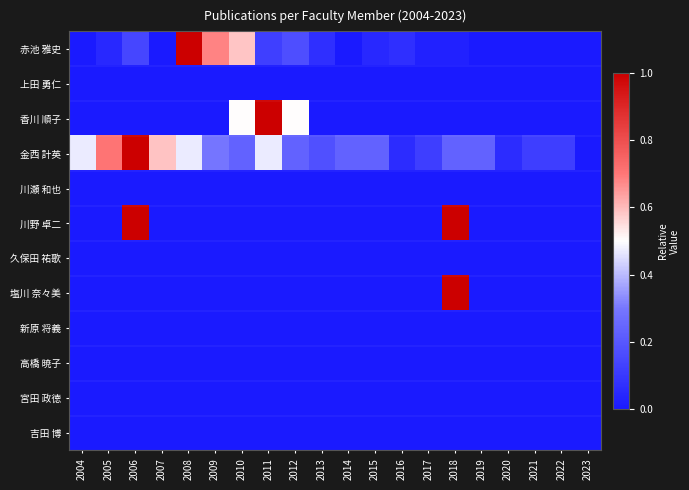

Reading left to right, transcribe all the data shown in this chart.

赤池 雅史: 2004=0.0	2005=0.0	2006=0.1	2007=0.0	2008=1.0	2009=0.7	2010=0.6	2011=0.1	2012=0.2	2013=0.1	2014=0.0	2015=0.0	2016=0.1	2017=0.0	2018=0.0	2019=0.0	2020=0.0	2021=0.0	2022=0.0	2023=0.0
上田 勇仁: 2004=0.0	2005=0.0	2006=0.0	2007=0.0	2008=0.0	2009=0.0	2010=0.0	2011=0.0	2012=0.0	2013=0.0	2014=0.0	2015=0.0	2016=0.0	2017=0.0	2018=0.0	2019=0.0	2020=0.0	2021=0.0	2022=0.0	2023=0.0
香川 順子: 2004=0.0	2005=0.0	2006=0.0	2007=0.0	2008=0.0	2009=0.0	2010=0.5	2011=1.0	2012=0.5	2013=0.0	2014=0.0	2015=0.0	2016=0.0	2017=0.0	2018=0.0	2019=0.0	2020=0.0	2021=0.0	2022=0.0	2023=0.0
金西 計英: 2004=0.5	2005=0.7	2006=1.0	2007=0.6	2008=0.5	2009=0.3	2010=0.2	2011=0.5	2012=0.2	2013=0.2	2014=0.2	2015=0.2	2016=0.1	2017=0.1	2018=0.2	2019=0.2	2020=0.1	2021=0.1	2022=0.1	2023=0.0
川瀬 和也: 2004=0.0	2005=0.0	2006=0.0	2007=0.0	2008=0.0	2009=0.0	2010=0.0	2011=0.0	2012=0.0	2013=0.0	2014=0.0	2015=0.0	2016=0.0	2017=0.0	2018=0.0	2019=0.0	2020=0.0	2021=0.0	2022=0.0	2023=0.0
川野 卓二: 2004=0.0	2005=0.0	2006=1.0	2007=0.0	2008=0.0	2009=0.0	2010=0.0	2011=0.0	2012=0.0	2013=0.0	2014=0.0	2015=0.0	2016=0.0	2017=0.0	2018=1.0	2019=0.0	2020=0.0	2021=0.0	2022=0.0	2023=0.0
久保田 祐歌: 2004=0.0	2005=0.0	2006=0.0	2007=0.0	2008=0.0	2009=0.0	2010=0.0	2011=0.0	2012=0.0	2013=0.0	2014=0.0	2015=0.0	2016=0.0	2017=0.0	2018=0.0	2019=0.0	2020=0.0	2021=0.0	2022=0.0	2023=0.0
塩川 奈々美: 2004=0.0	2005=0.0	2006=0.0	2007=0.0	2008=0.0	2009=0.0	2010=0.0	2011=0.0	2012=0.0	2013=0.0	2014=0.0	2015=0.0	2016=0.0	2017=0.0	2018=1.0	2019=0.0	2020=0.0	2021=0.0	2022=0.0	2023=0.0
新原 将義: 2004=0.0	2005=0.0	2006=0.0	2007=0.0	2008=0.0	2009=0.0	2010=0.0	2011=0.0	2012=0.0	2013=0.0	2014=0.0	2015=0.0	2016=0.0	2017=0.0	2018=0.0	2019=0.0	2020=0.0	2021=0.0	2022=0.0	2023=0.0
高橋 暁子: 2004=0.0	2005=0.0	2006=0.0	2007=0.0	2008=0.0	2009=0.0	2010=0.0	2011=0.0	2012=0.0	2013=0.0	2014=0.0	2015=0.0	2016=0.0	2017=0.0	2018=0.0	2019=0.0	2020=0.0	2021=0.0	2022=0.0	2023=0.0
宮田 政徳: 2004=0.0	2005=0.0	2006=0.0	2007=0.0	2008=0.0	2009=0.0	2010=0.0	2011=0.0	2012=0.0	2013=0.0	2014=0.0	2015=0.0	2016=0.0	2017=0.0	2018=0.0	2019=0.0	2020=0.0	2021=0.0	2022=0.0	2023=0.0
吉田 博: 2004=0.0	2005=0.0	2006=0.0	2007=0.0	2008=0.0	2009=0.0	2010=0.0	2011=0.0	2012=0.0	2013=0.0	2014=0.0	2015=0.0	2016=0.0	2017=0.0	2018=0.0	2019=0.0	2020=0.0	2021=0.0	2022=0.0	2023=0.0